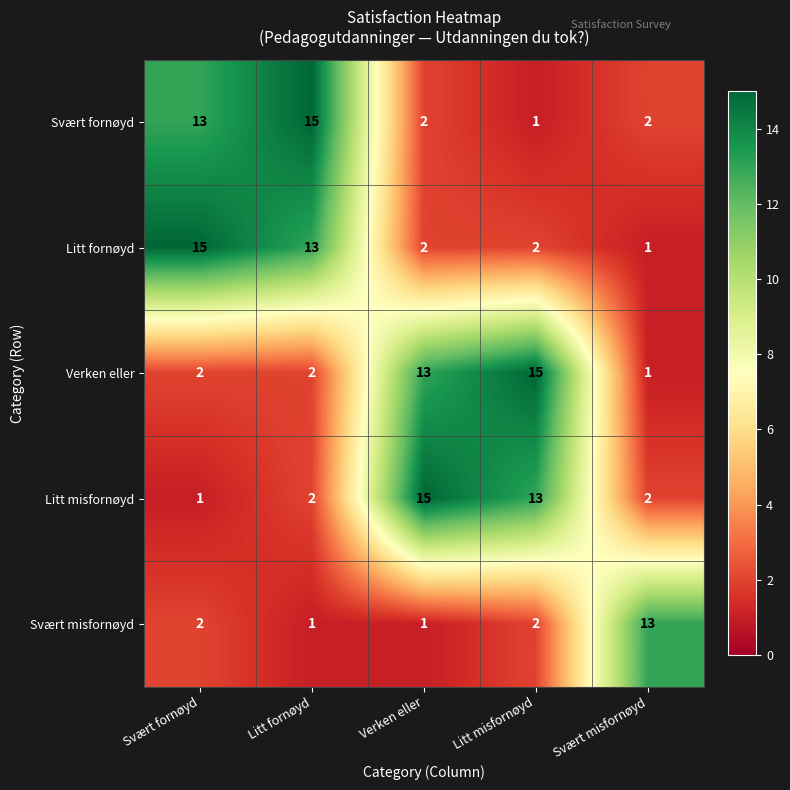

The value of Verken eller at Litt fornøyd is 2. True or false?

True